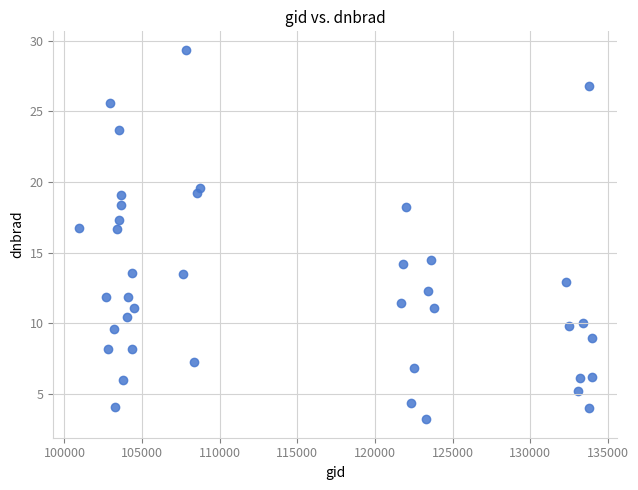

What is the range of X values (max minus min)?

33028.0